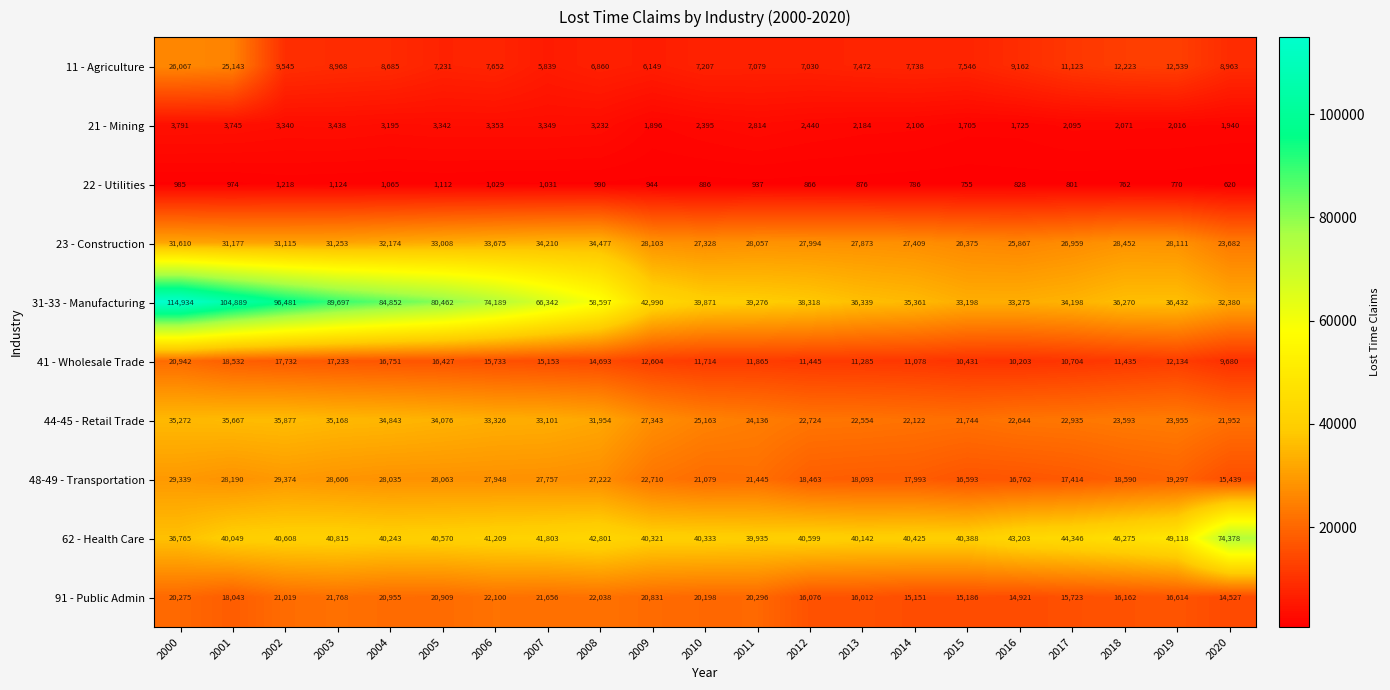

Between 2008 and 2012, which series saw the biggest shift?

31-33 - Manufacturing